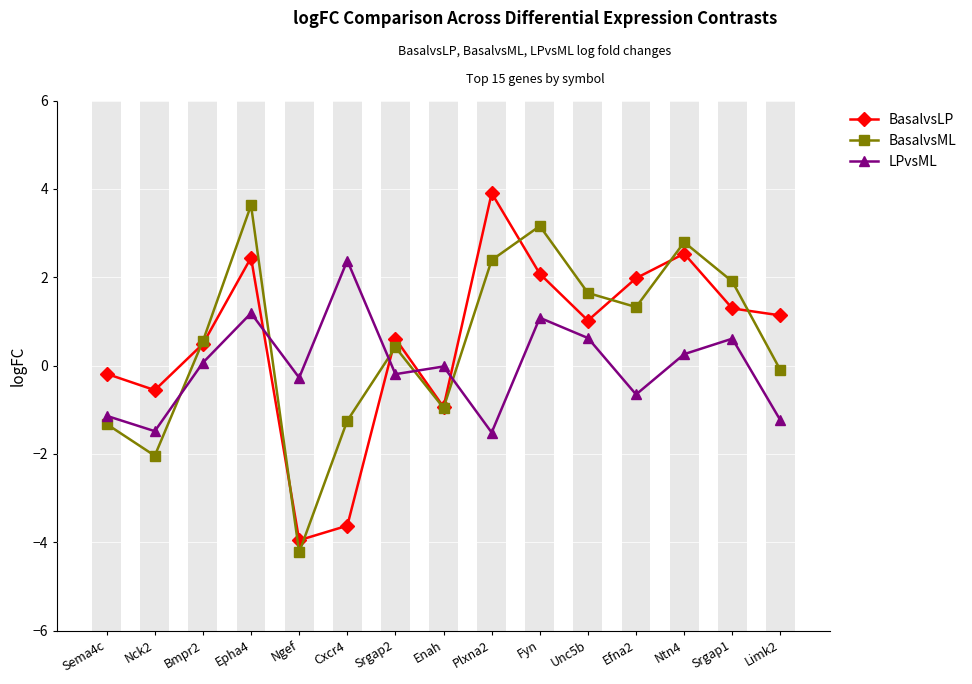

What is the label of the 13th bar from the left?

Ntn4